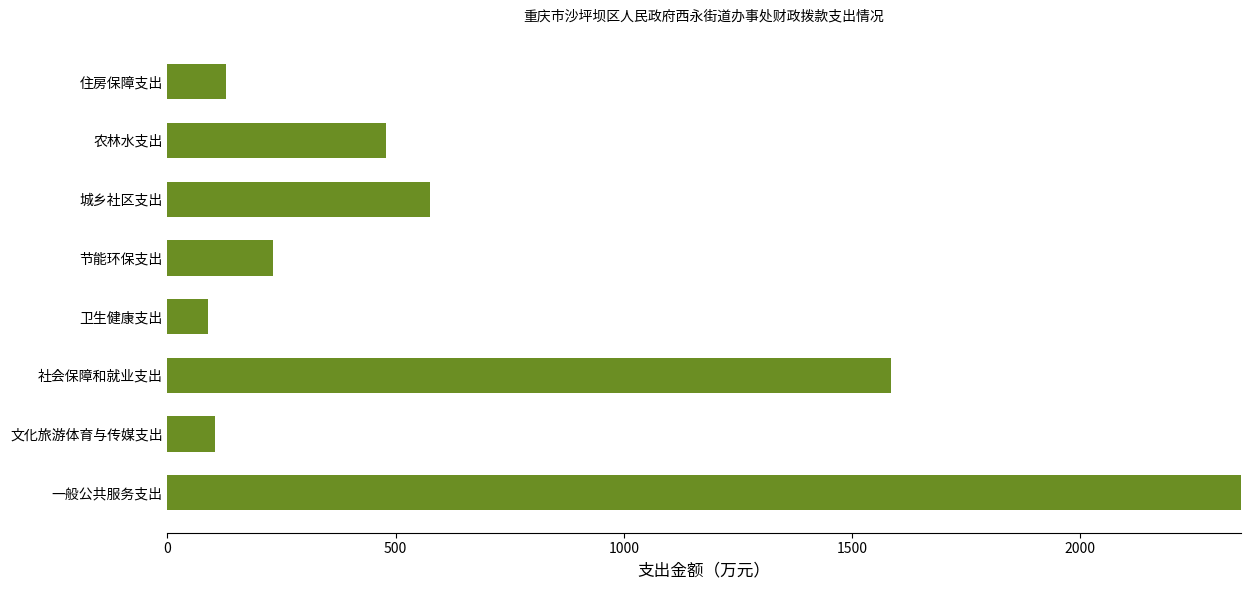

What is the minimum value shown in the chart?

89.5